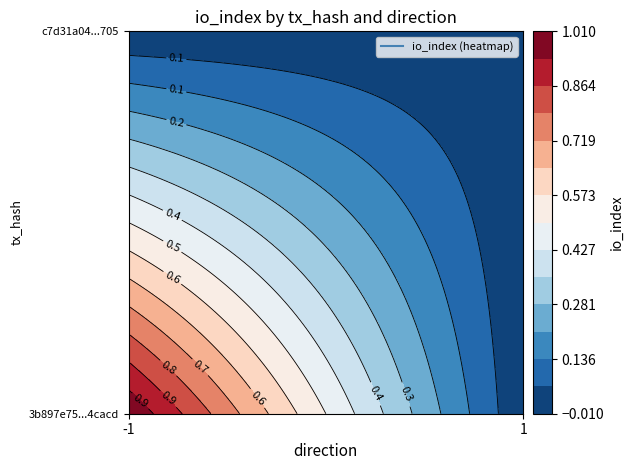

What is the sum of all 3b897e75592d57237a5d1046204a66129e4cacd values?

1